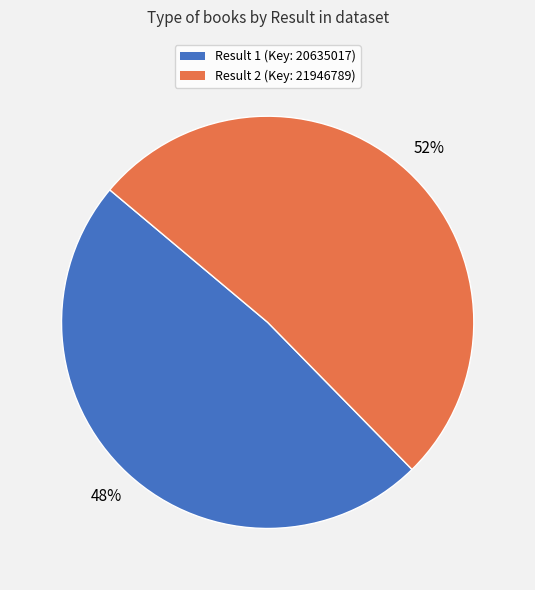

Is the sum of Result 2 (Key: 21946789) and Result 1 (Key: 20635017) greater than half?

Yes